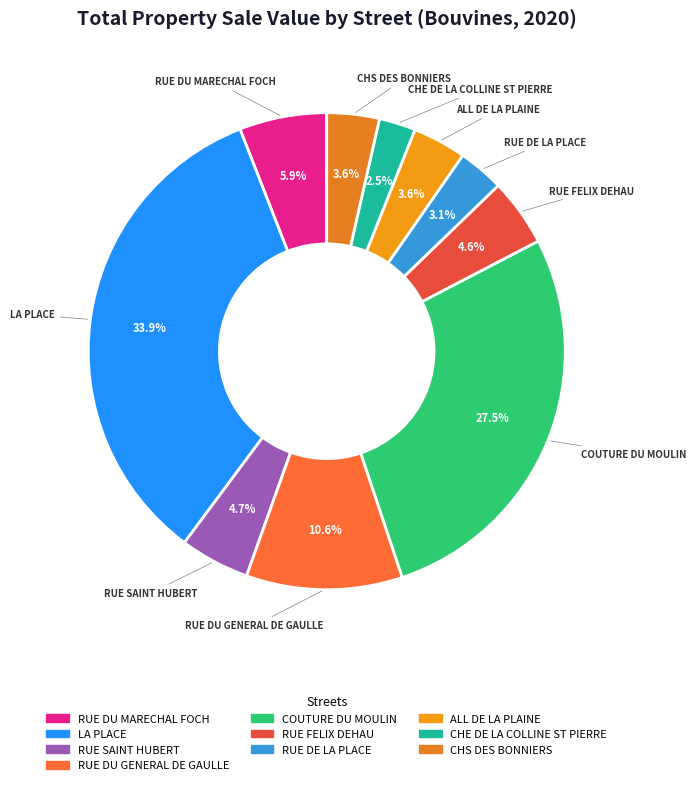

How much of the chart is everything except RUE SAINT HUBERT?

95.3%